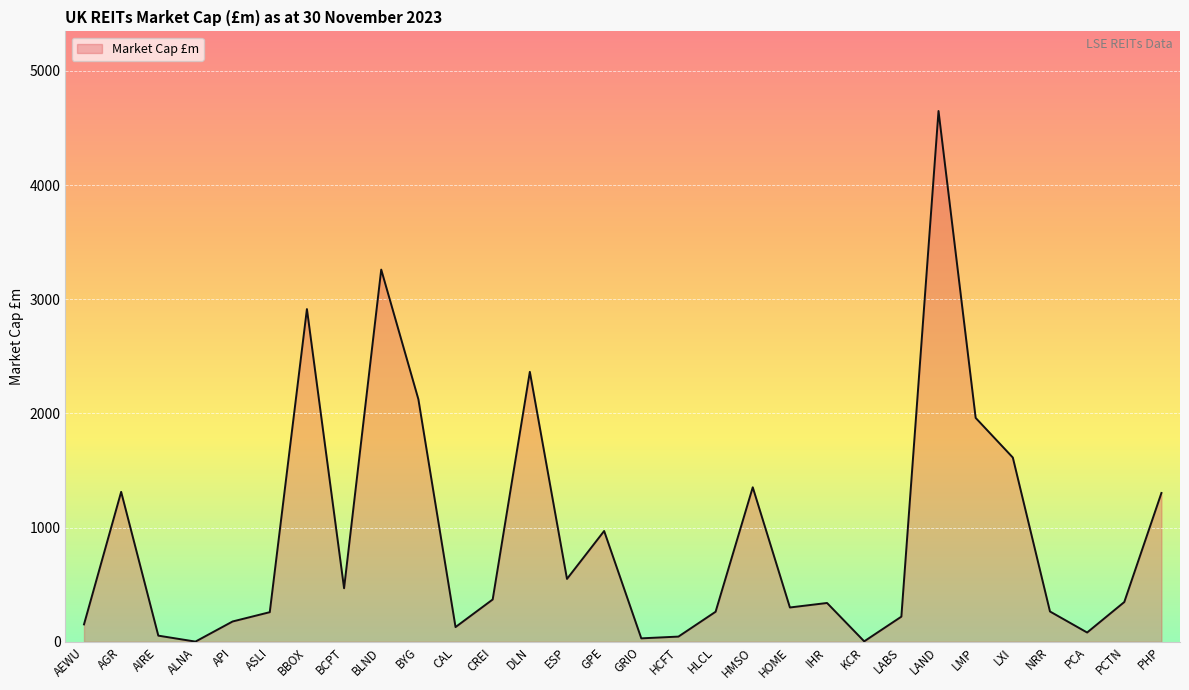

How many categories are shown in the chart?

30